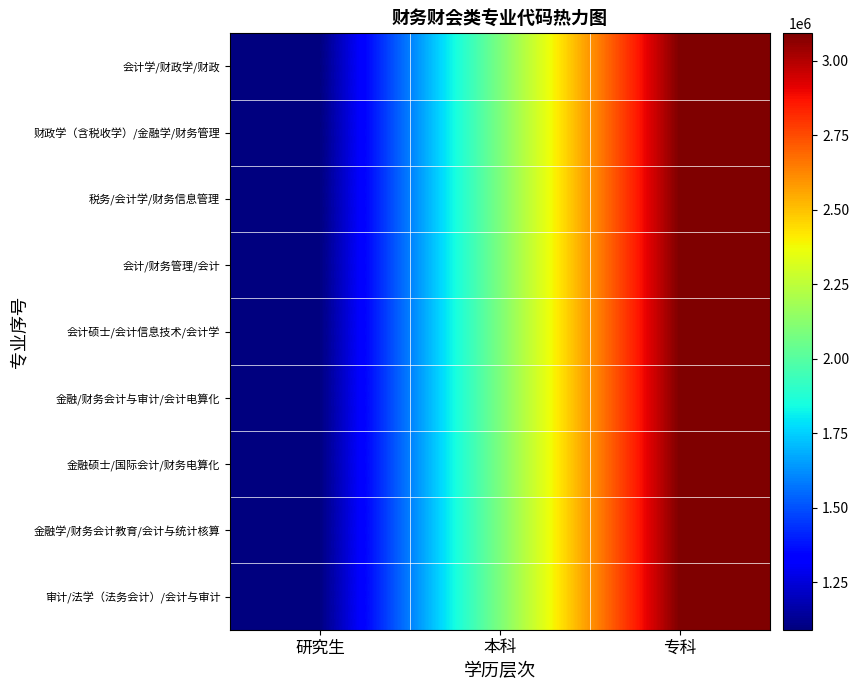

At how many categories does at least one series exceed 1923630?

2